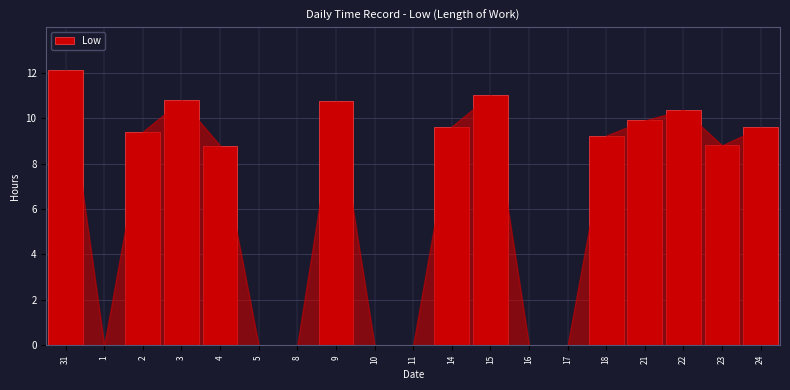

Where does the data first go above 9?

31